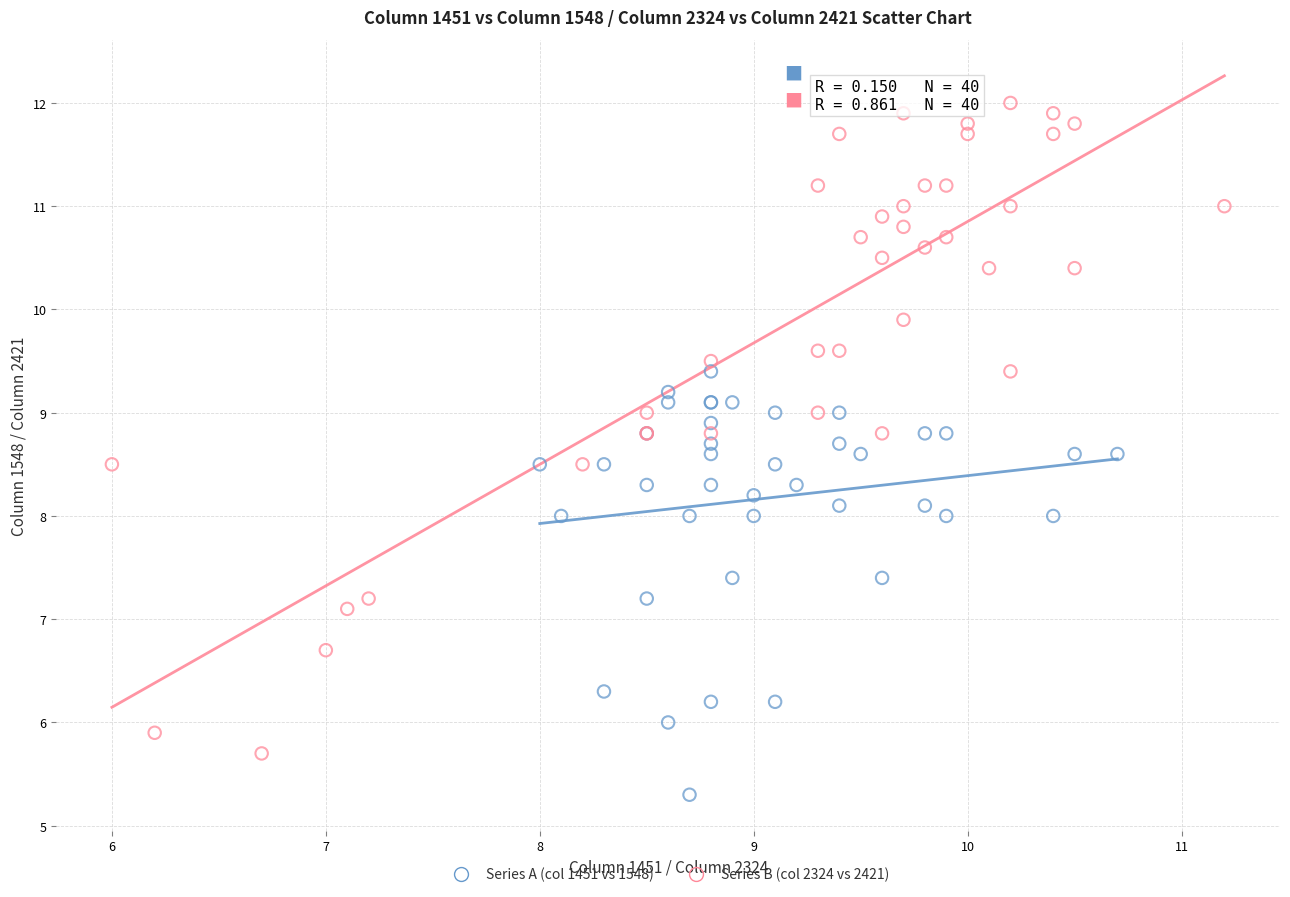

Which series has the widest spread of Y values?

Series B (col 2324 vs 2421)